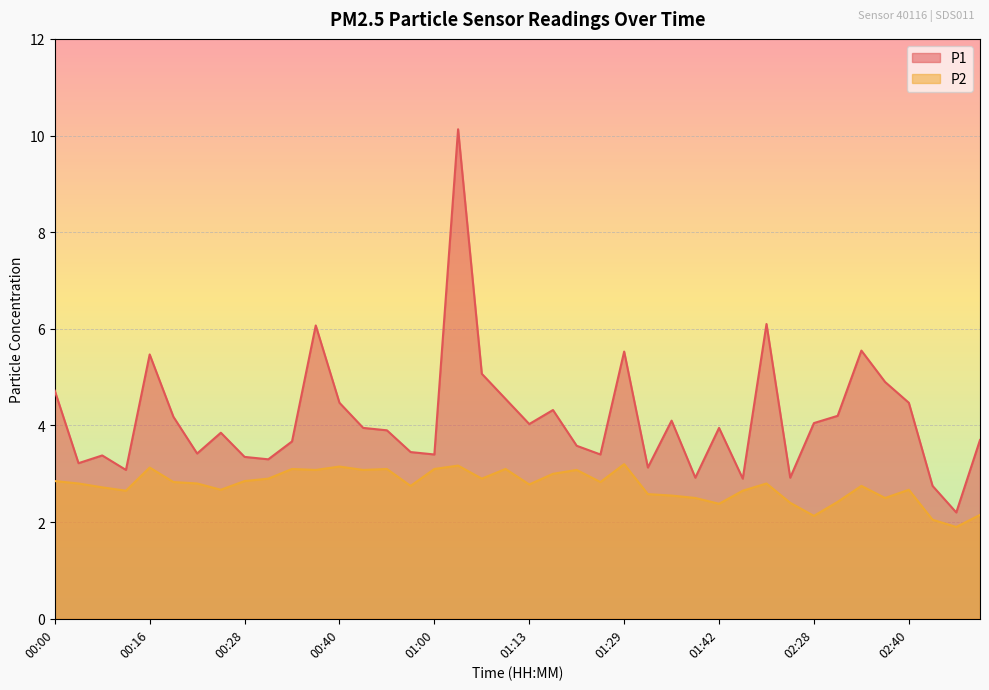

Rank the categories by P1 value from highest to lowest.

01:03, 02:22, 00:37, 02:34, 01:29, 00:16, 01:07, 02:37, 00:00, 01:10, 00:40, 02:40, 01:16, 02:31, 00:19, 01:35, 02:28, 01:13, 00:43, 01:42, 00:46, 00:25, 02:49, 00:34, 01:19, 00:53, 00:22, 01:00, 01:22, 00:10, 00:28, 00:31, 00:03, 01:32, 00:13, 01:38, 02:25, 01:45, 02:43, 02:46